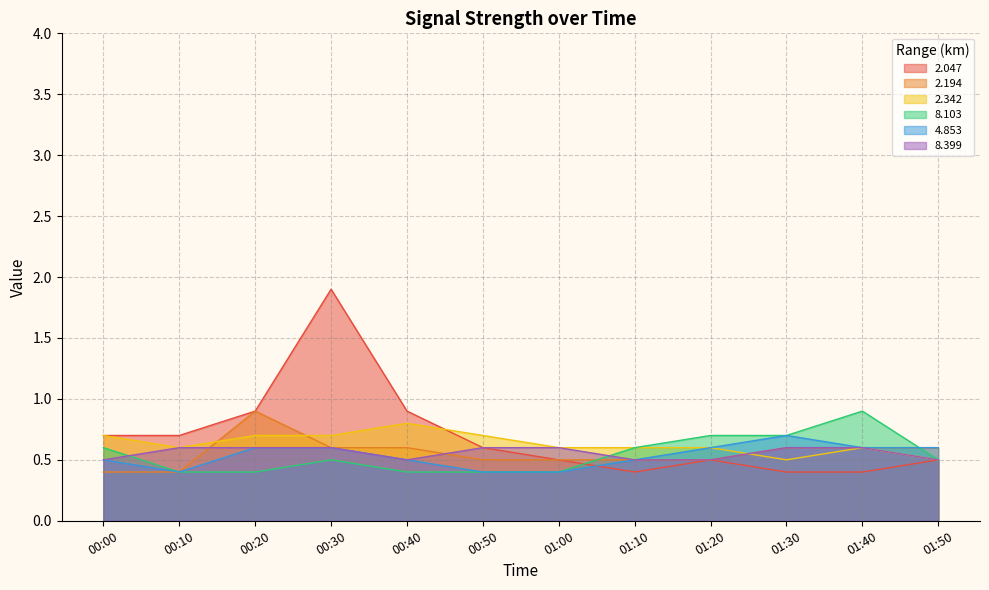

How many categories are shown in the chart?

12